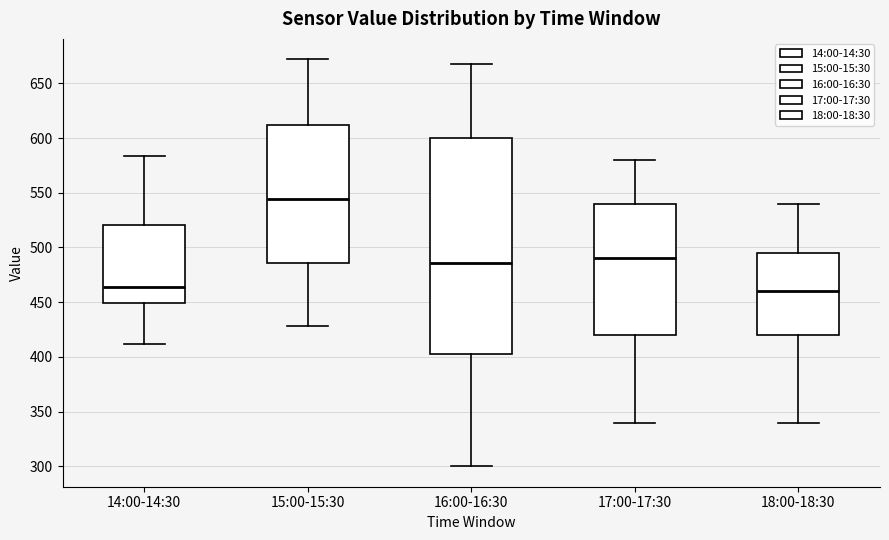

Reading left to right, transcribe this box plot: for each box, give where its median line is, the range the box spans, and where its two whiskers end, as read against the y-axis. The values are not printed on the chart, so give them approximately, as read against the axis.

14:00-14:30: median 465, box 450 to 520, whiskers 410 to 585
15:00-15:30: median 545, box 485 to 610, whiskers 430 to 670
16:00-16:30: median 485, box 405 to 600, whiskers 300 to 670
17:00-17:30: median 490, box 420 to 540, whiskers 340 to 580
18:00-18:30: median 460, box 420 to 495, whiskers 340 to 540